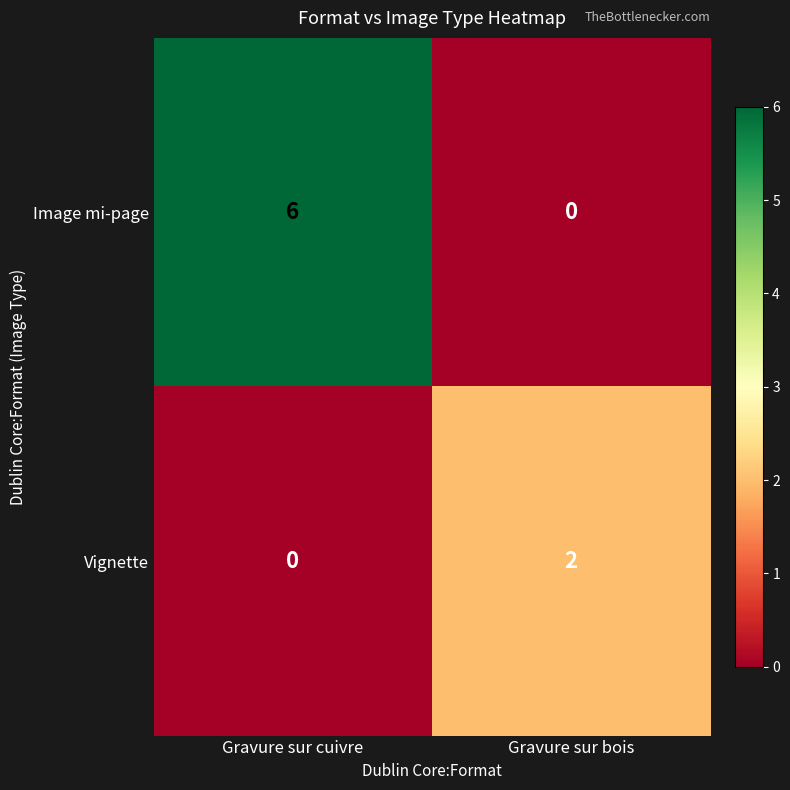

The Vignette series shows 0 at Gravure sur cuivre. True or false?

True